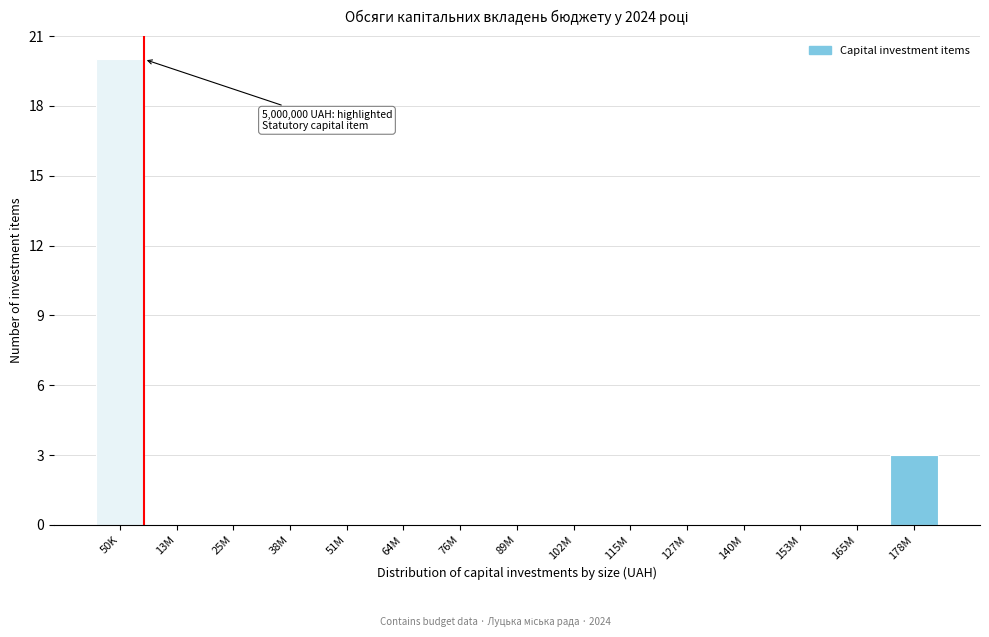

Reading left to right, transcribe all the data shown in this chart.

50K=20	13M=0	25M=0	38M=0	51M=0	64M=0	76M=0	89M=0	102M=0	115M=0	127M=0	140M=0	153M=0	165M=0	178M=3